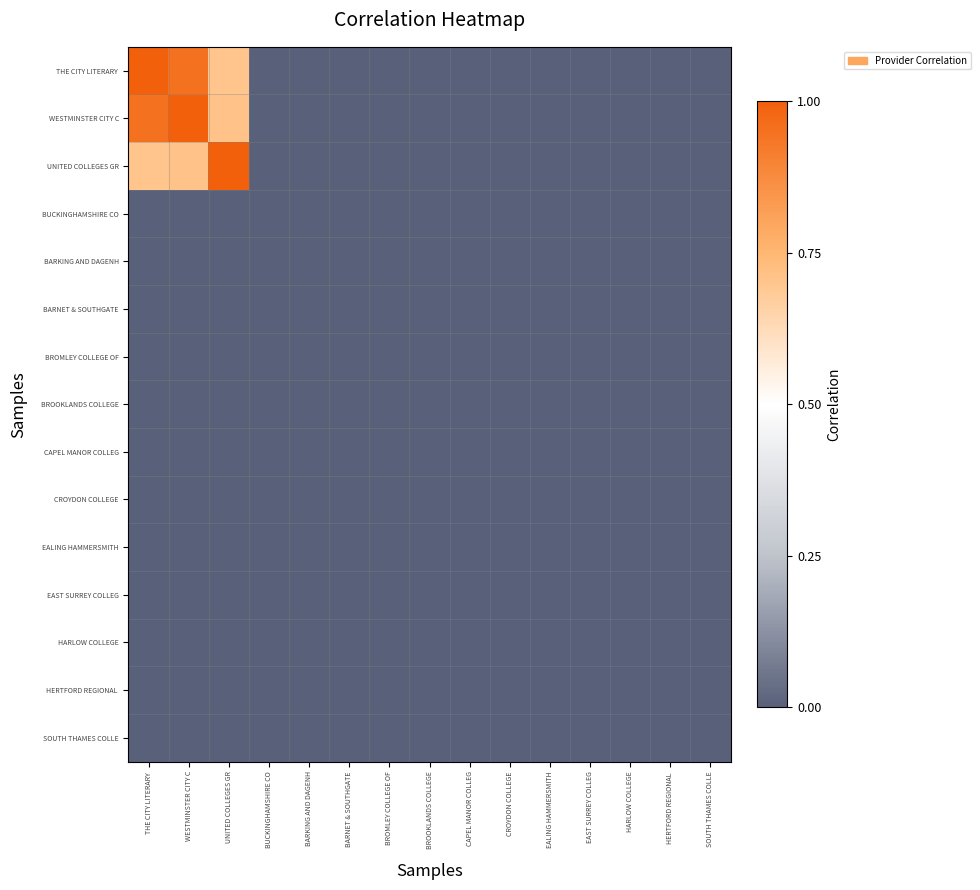

Which category has the lowest value across all series?

BUCKINGHAMSHIRE CO